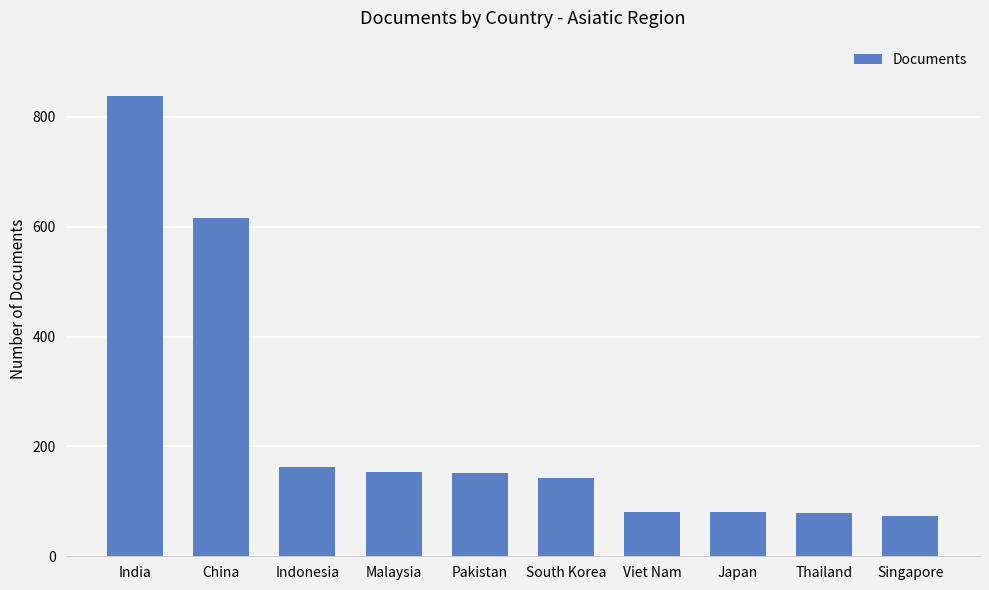

Is it true that the value at Thailand is 79?

True